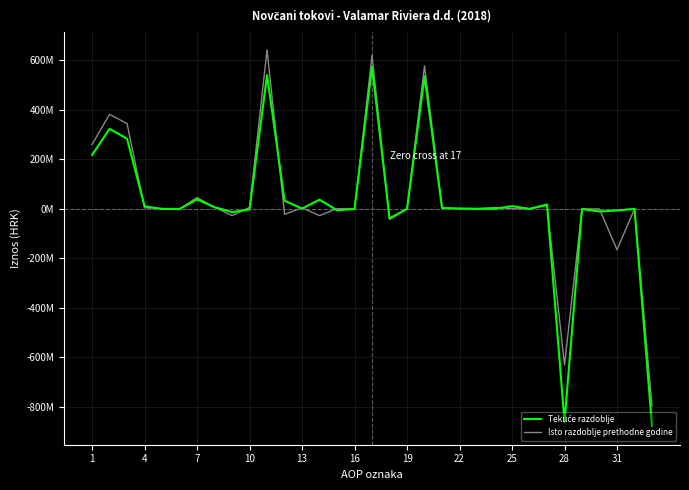

How many categories are shown in the chart?

33